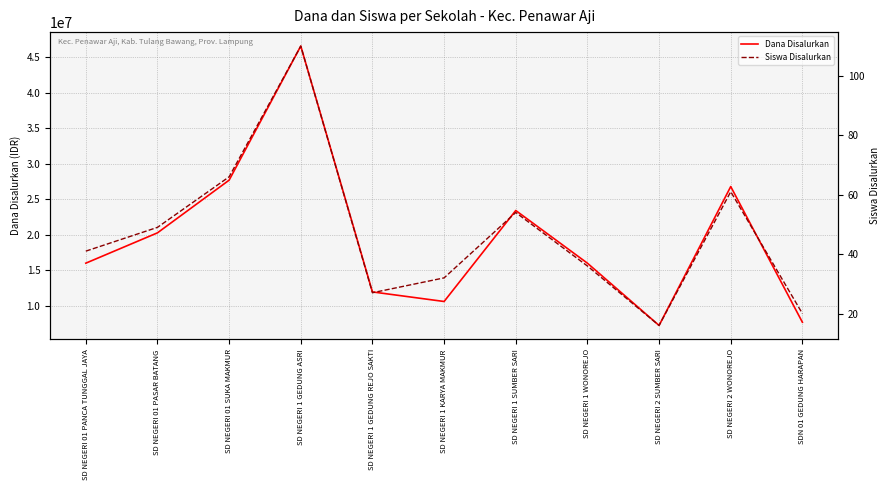

True or false: Siswa Disalurkan and Dana Disalurkan cross at least once.

False